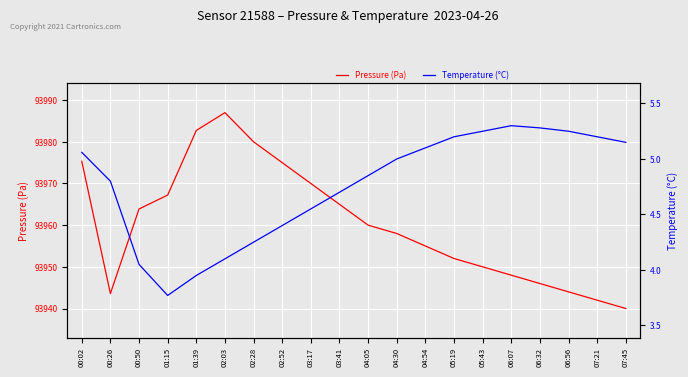

Which category has the lowest value in the Temperature (°C) series?

01:15